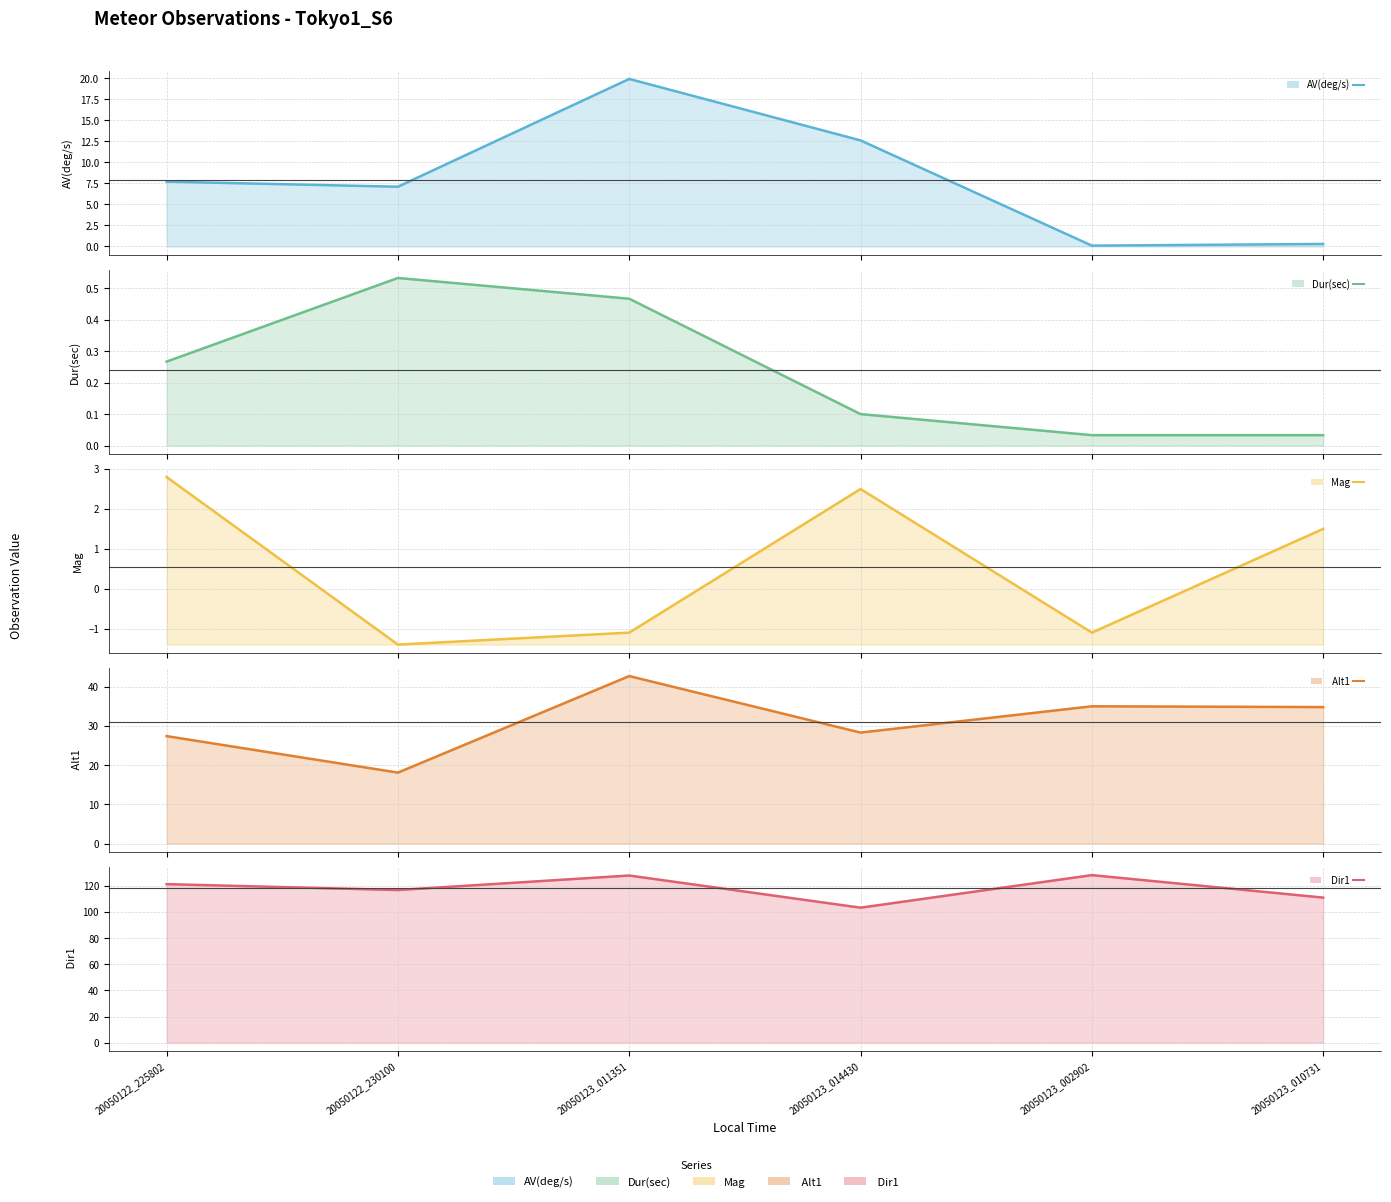

What is the difference between the Dur(sec) values at 20050123_014430 and 20050123_002902?

0.1